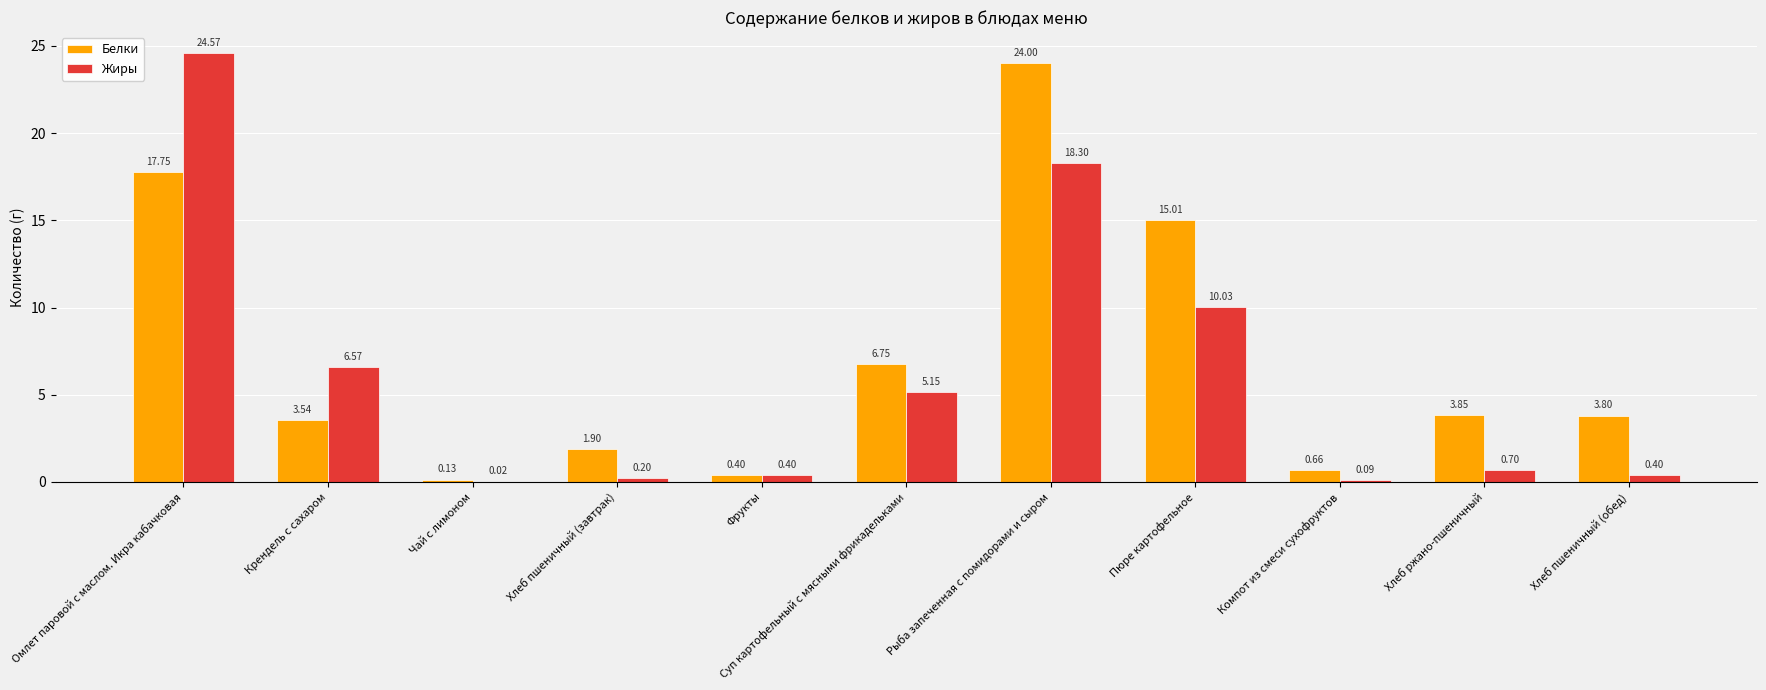

Which series has the largest total across all categories?

Белки